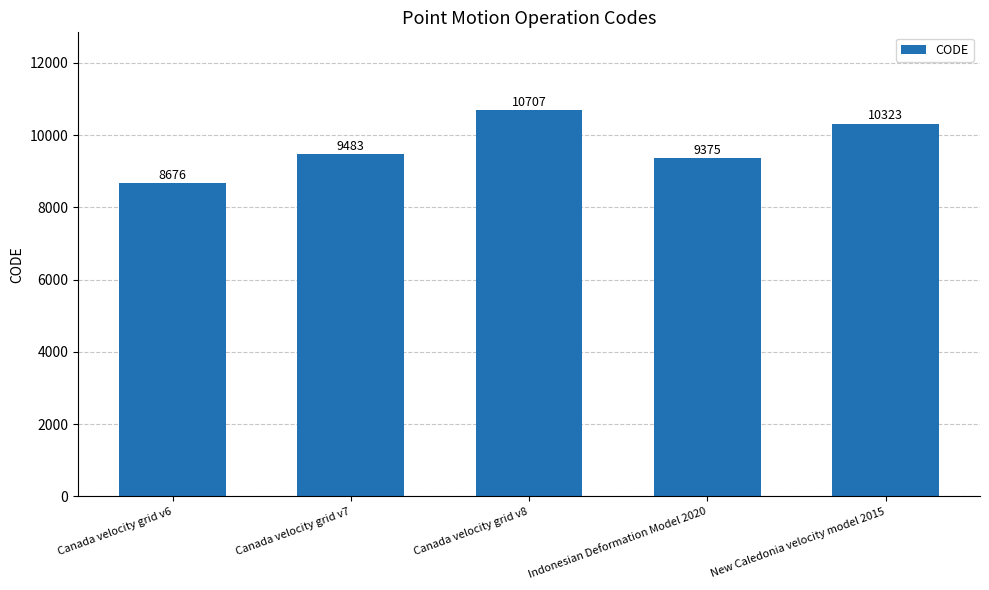

How many categories are shown in the chart?

5